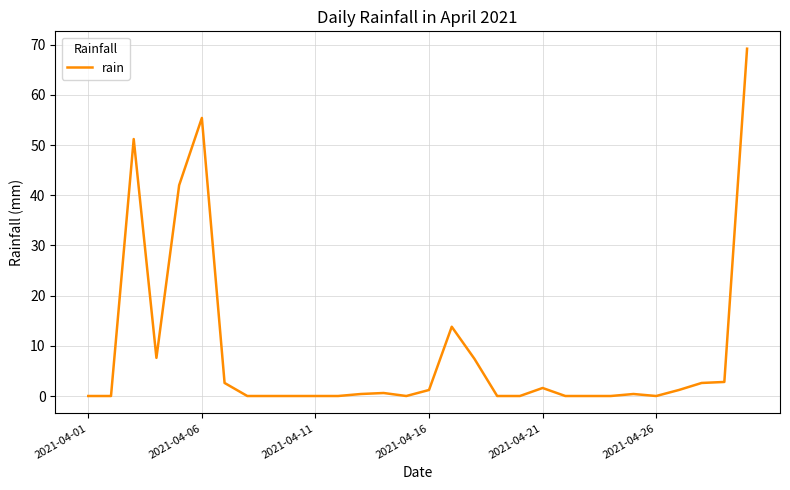

What is the sum of all values?

260.0